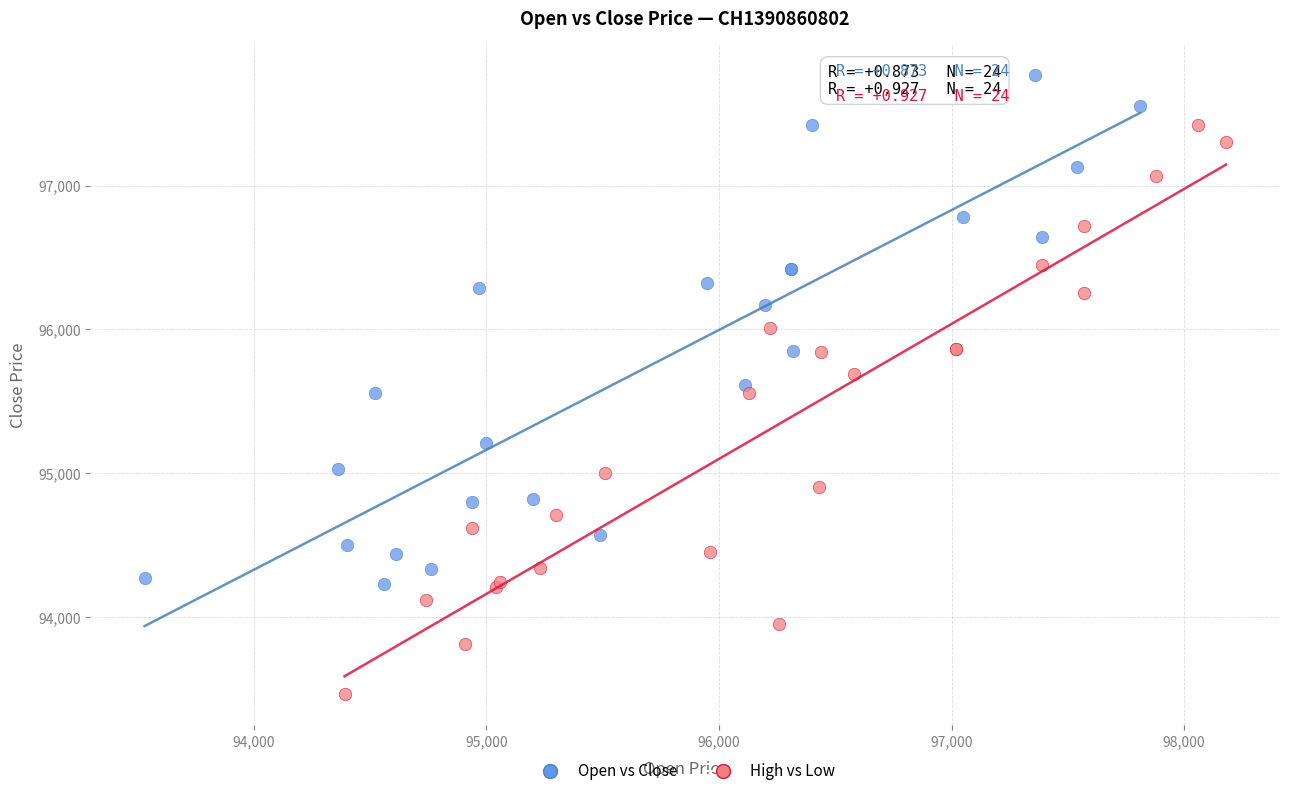

Which series reaches the maximum Y coordinate?

Open vs Close